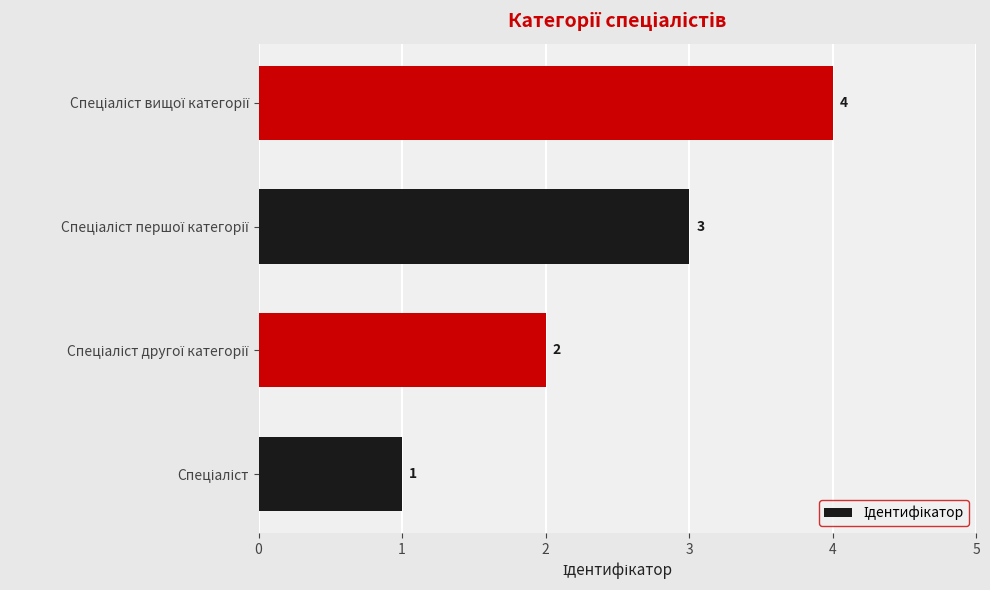

Count the values in the range 2 to 4.

3